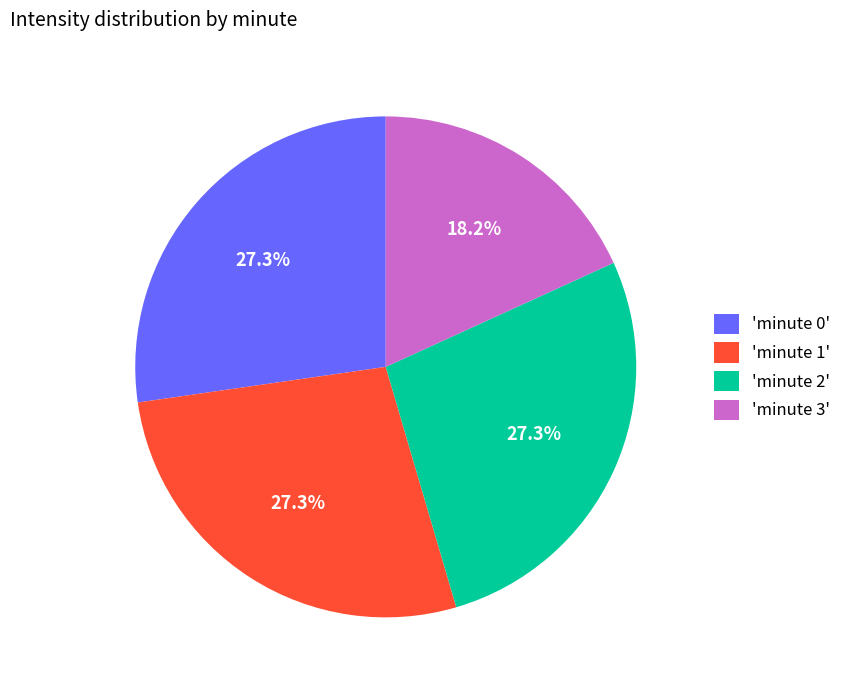

Which category has the smallest portion of the pie?

'minute 3'